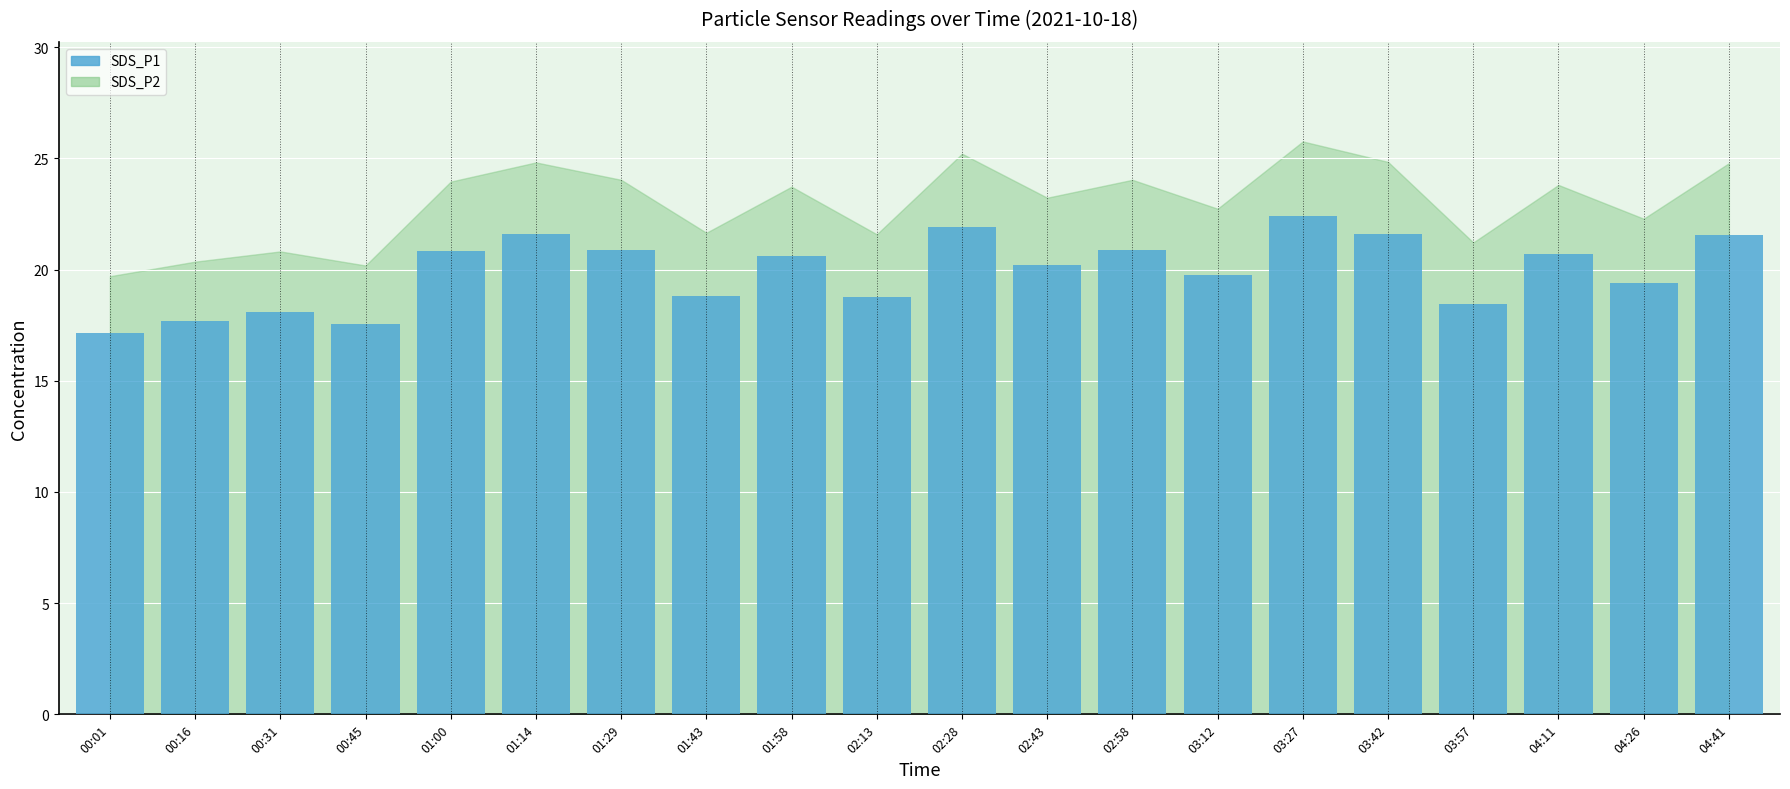

What is the label of the 10th bar from the left?

02:13